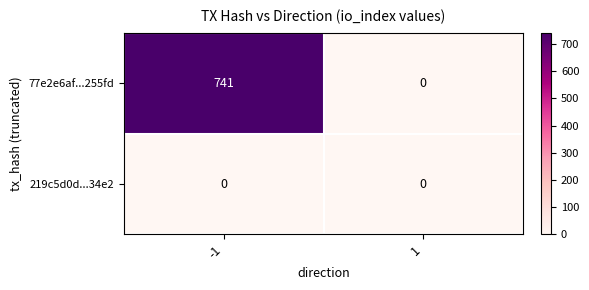

True or false: 219c5d0d...34e2 has a value of 0 at 1.

True